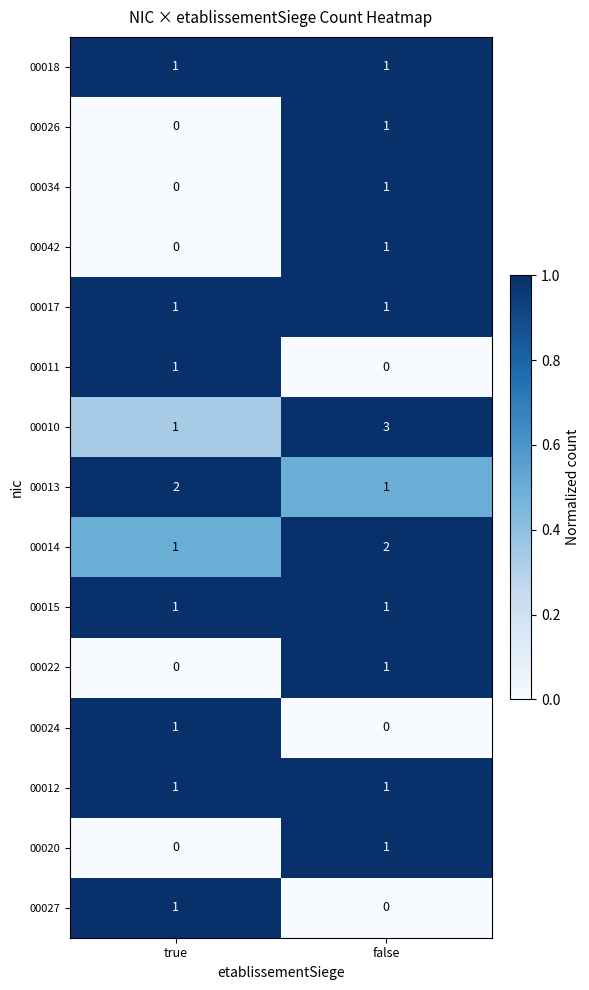

What is the sum of the 00013 values at true and false?

3